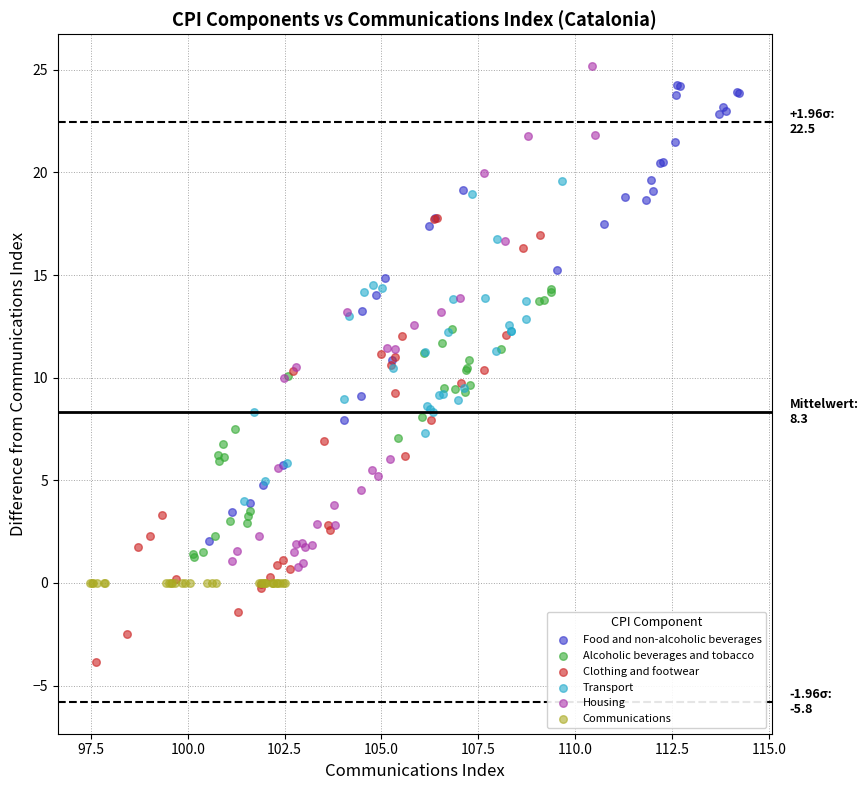

Which series contains the lowest Y value?

Clothing and footwear